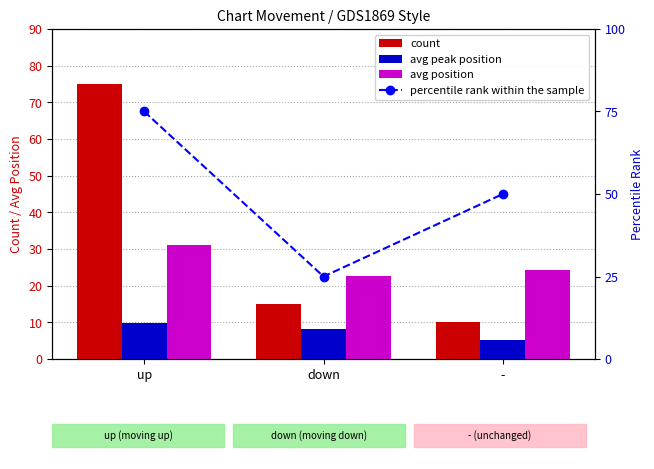

True or false: count has a value of 75.0 at up.

True